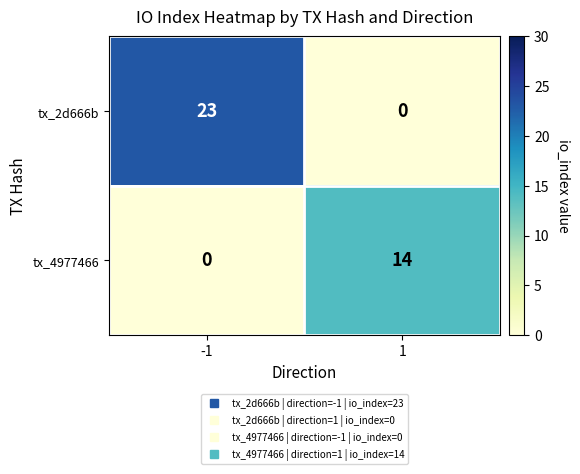

What is the difference between the highest and lowest values at -1?

23